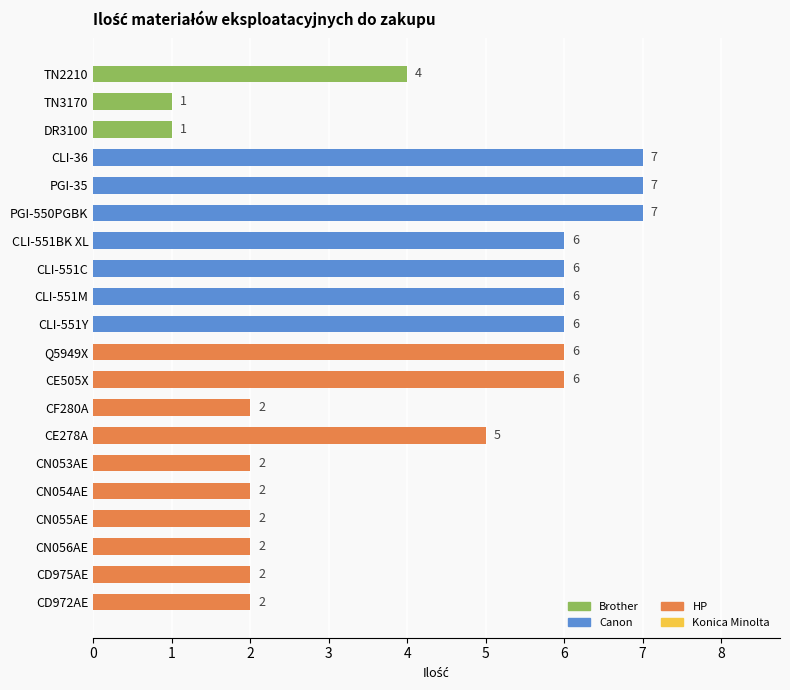

Are the bars grouped side by side (vs. stacked)?

No